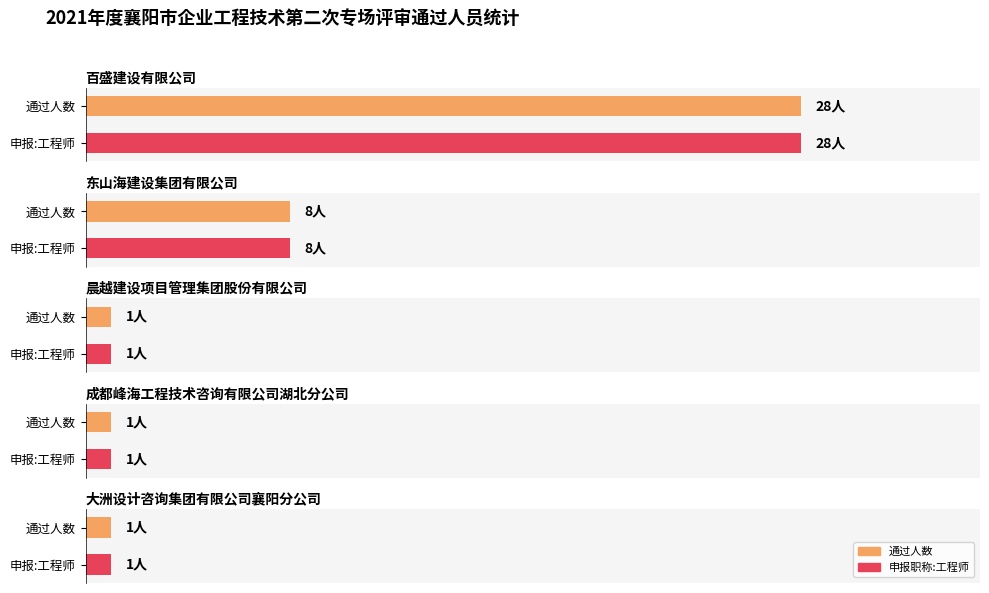

Which category has the highest value in the 通过 series?

百盛建设有限公司